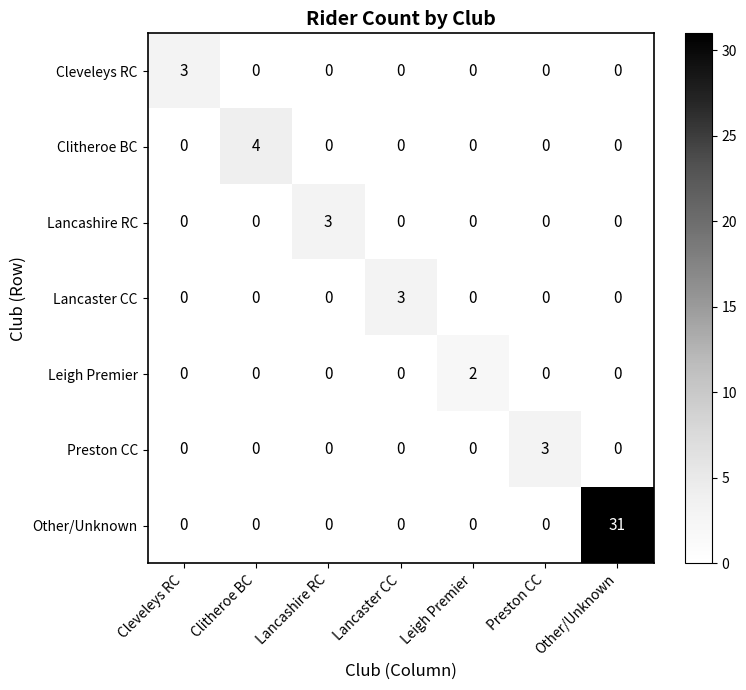

Which series has the largest total across all categories?

Other/Unknown